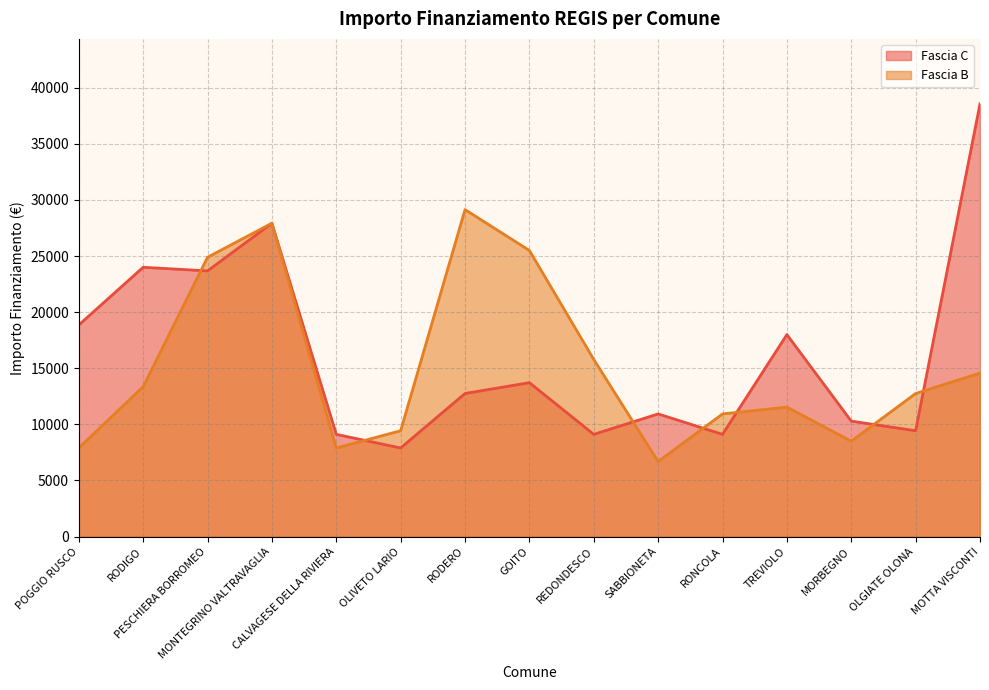

How many series are shown in this chart?

2